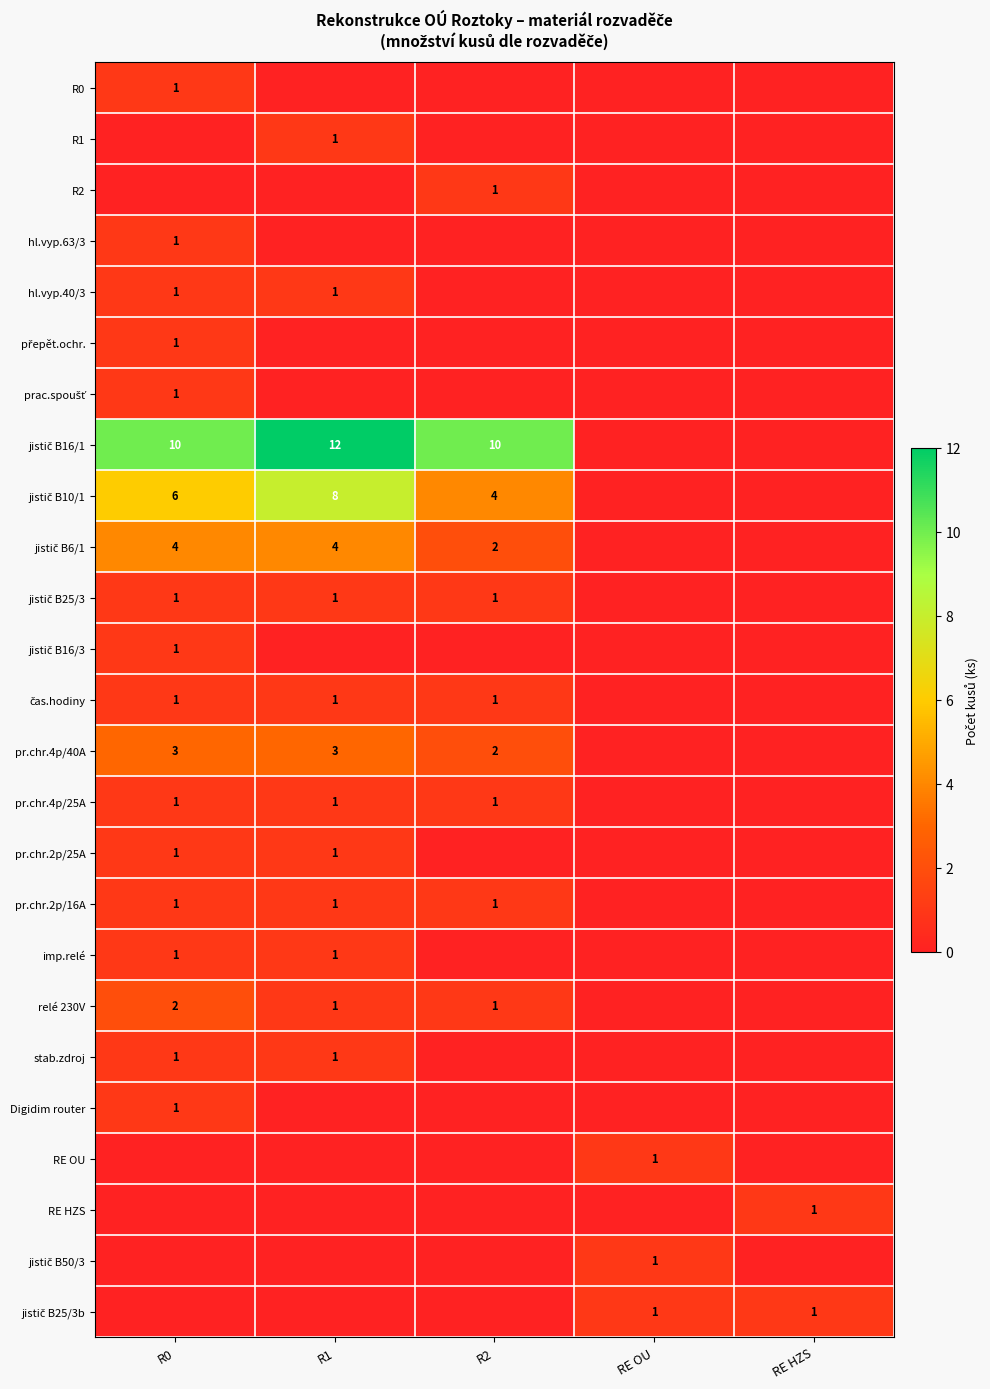

The pr.chr.4p/25A series shows 2 at R1. True or false?

False